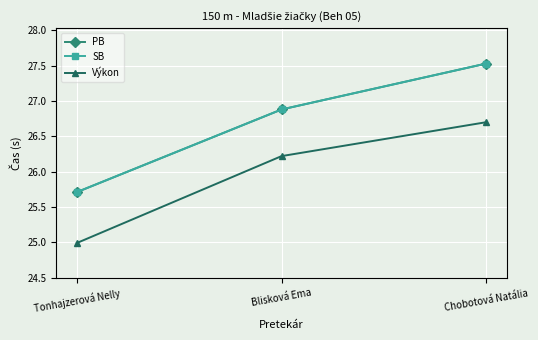

What is the difference between the highest and lowest values at Tonhajzerová Nelly?

0.7